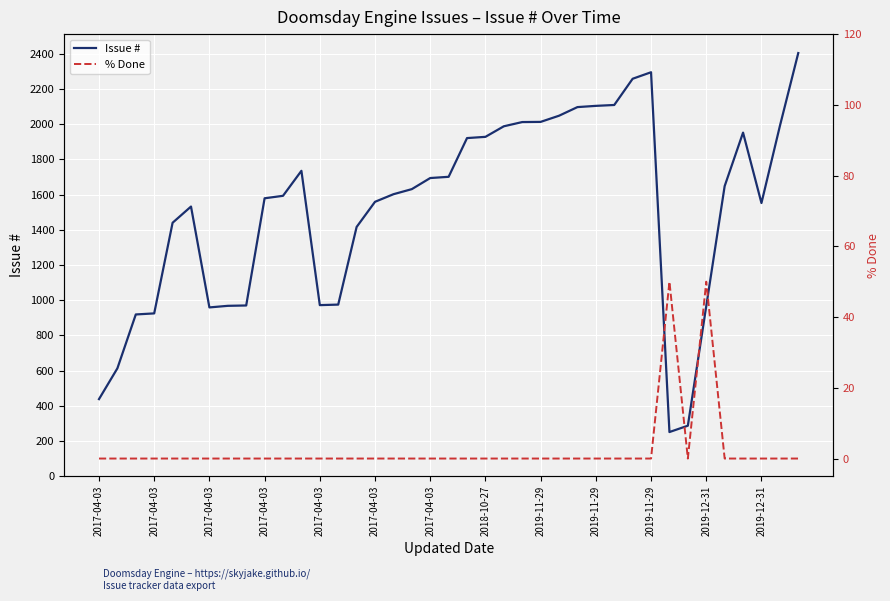

How many interior local peaks does the Issue # series have?

4